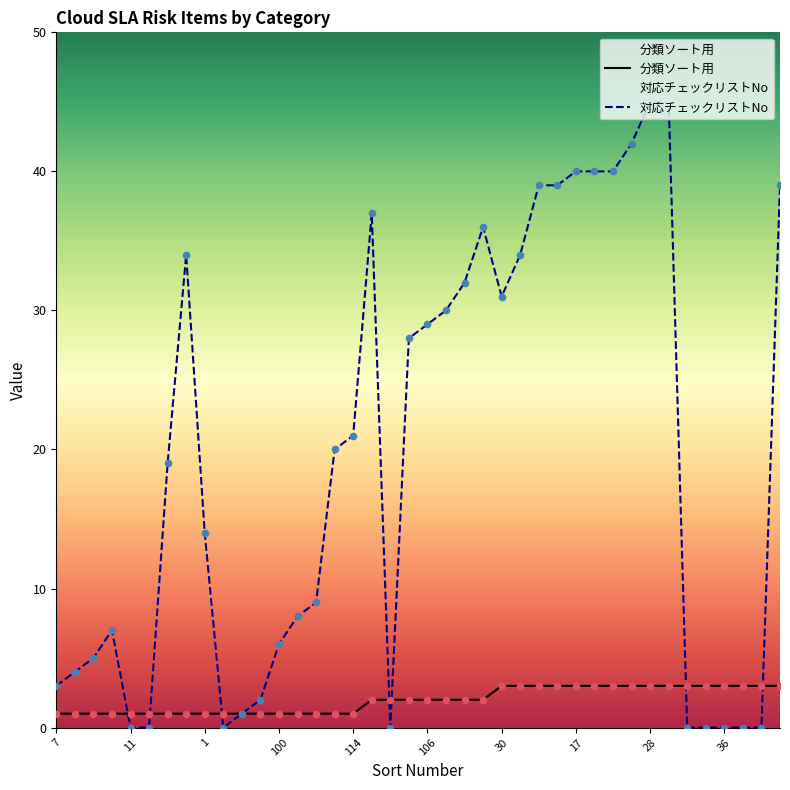

Which series contains the lowest Y value?

対応チェックリストNo